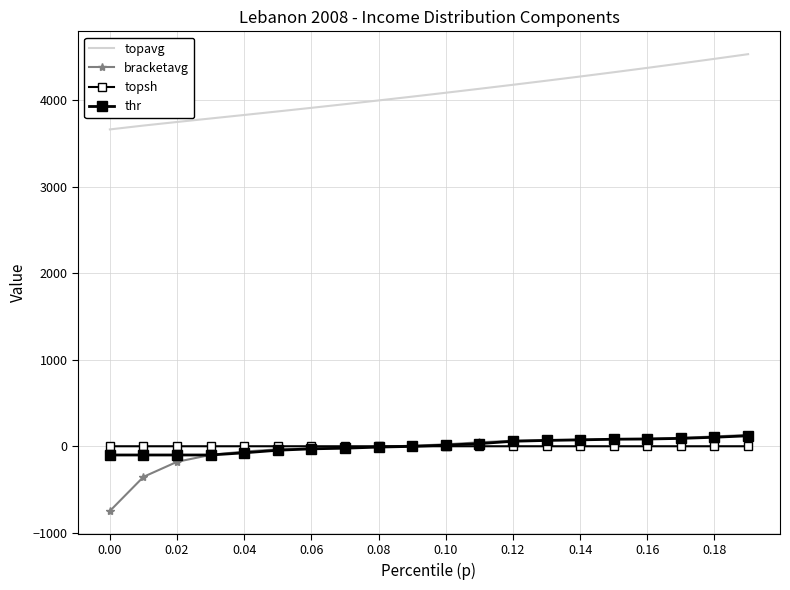

What is the highest value of the bracketavg series?

132.2